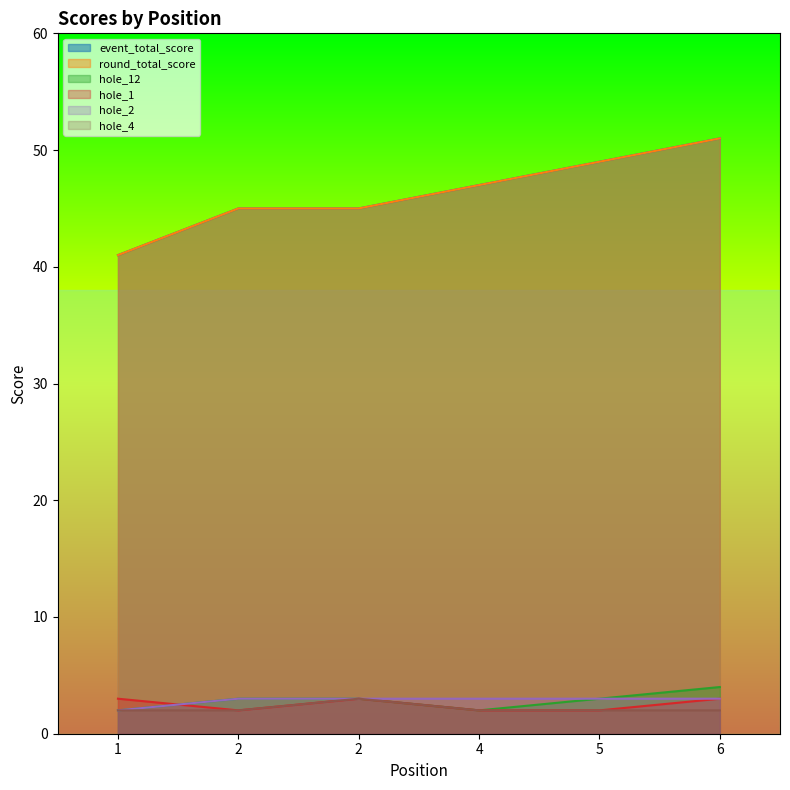

Read the round_total_score value at 6, to the nearest 5.

50